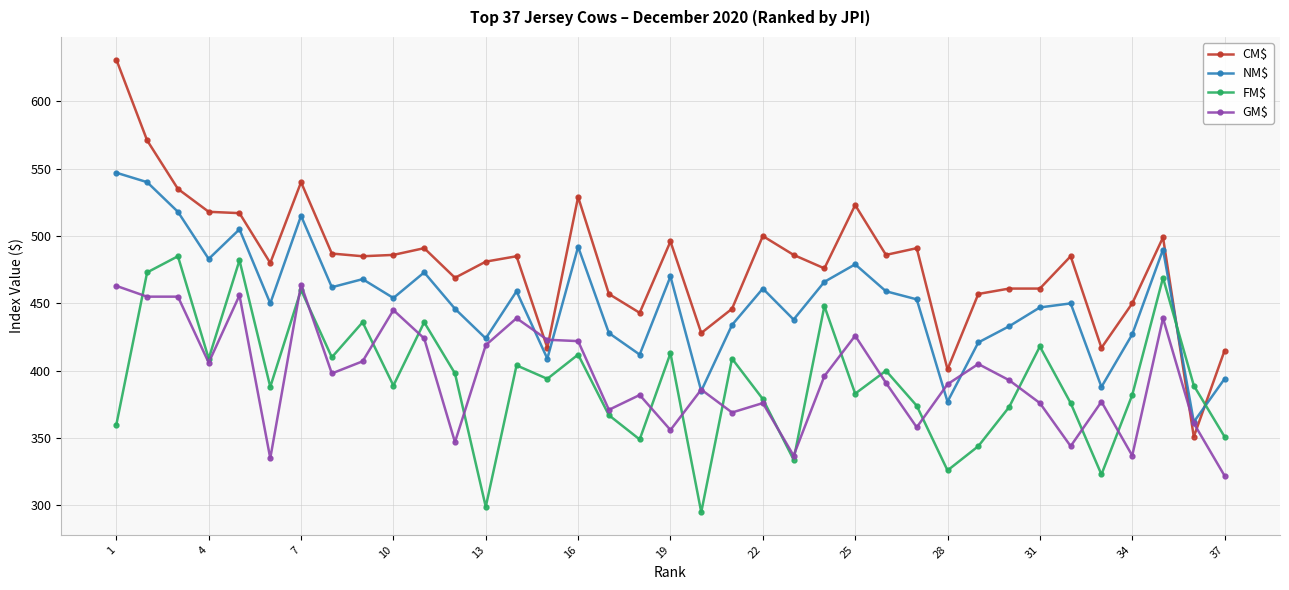

How many times do GM$ and CM$ cross each other?

4